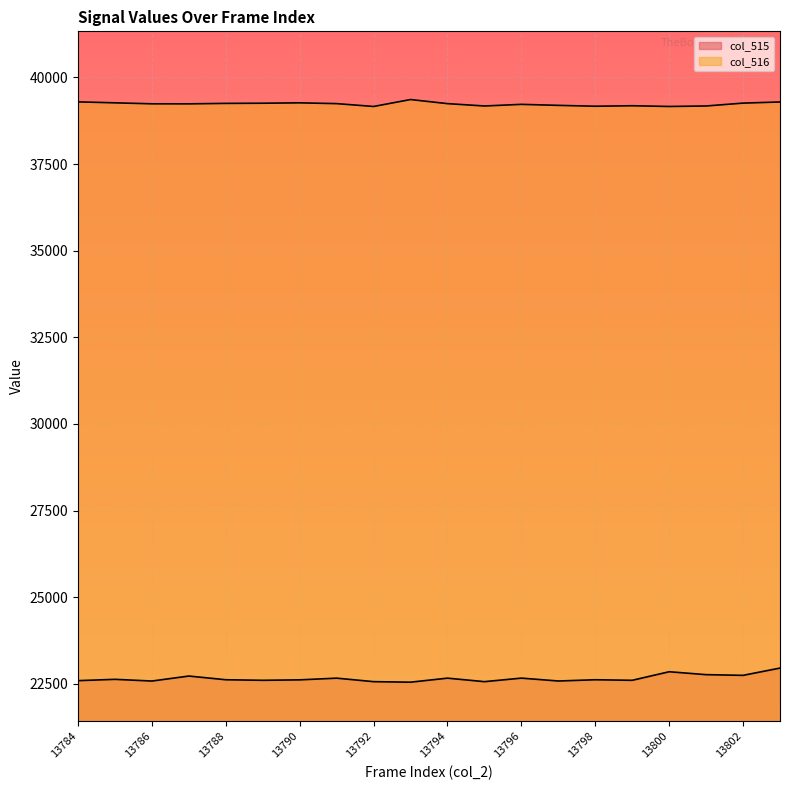

How many lines are shown in the chart?

2